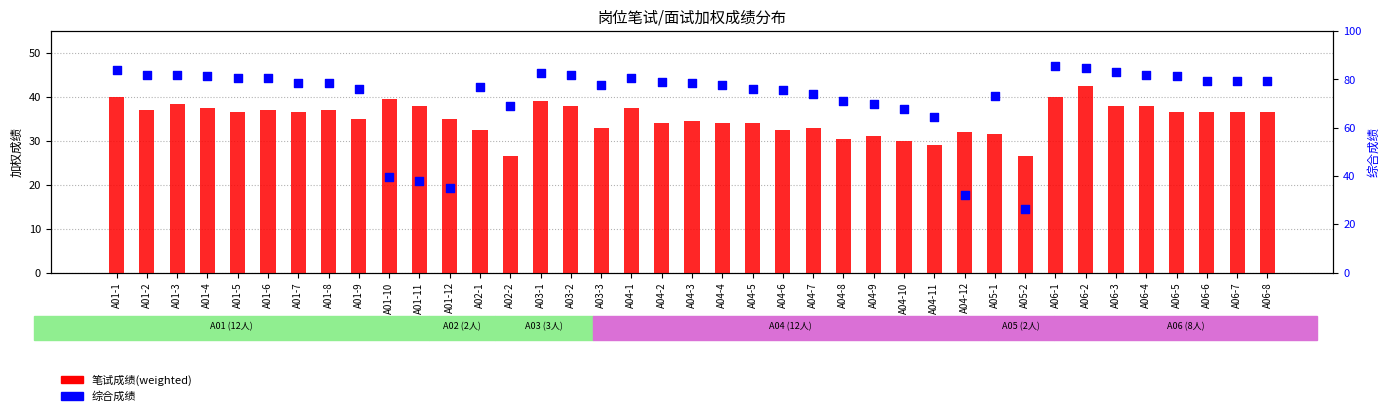

Which series contains the highest Y value?

综合成绩